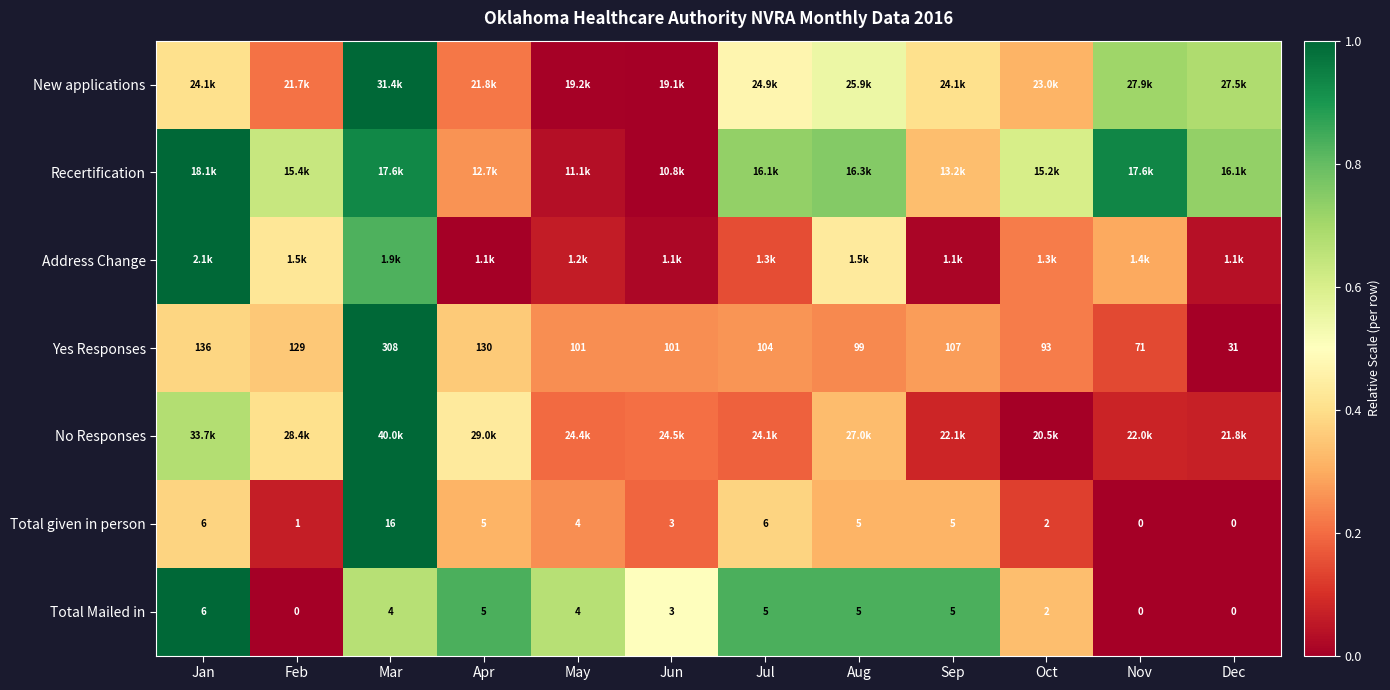

At which label does Yes Responses reach its peak?

Mar